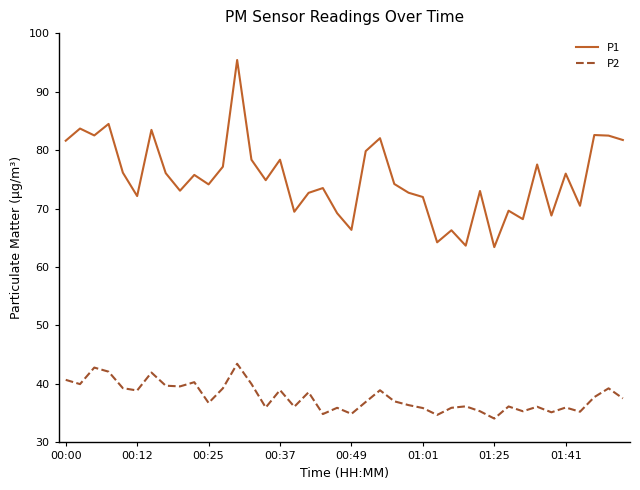

True or false: P2 has more than 1 interior local peaks.

True